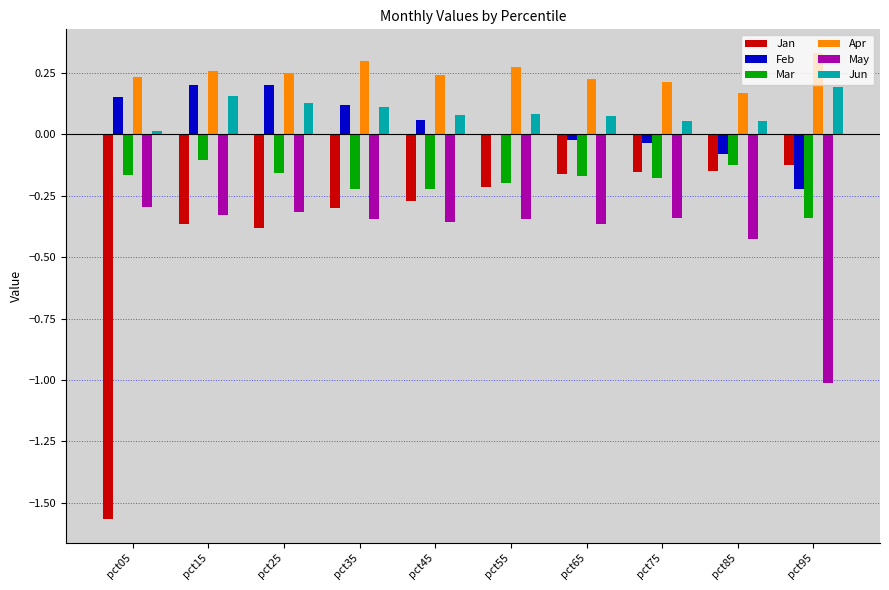

Which series has the largest total across all categories?

Apr